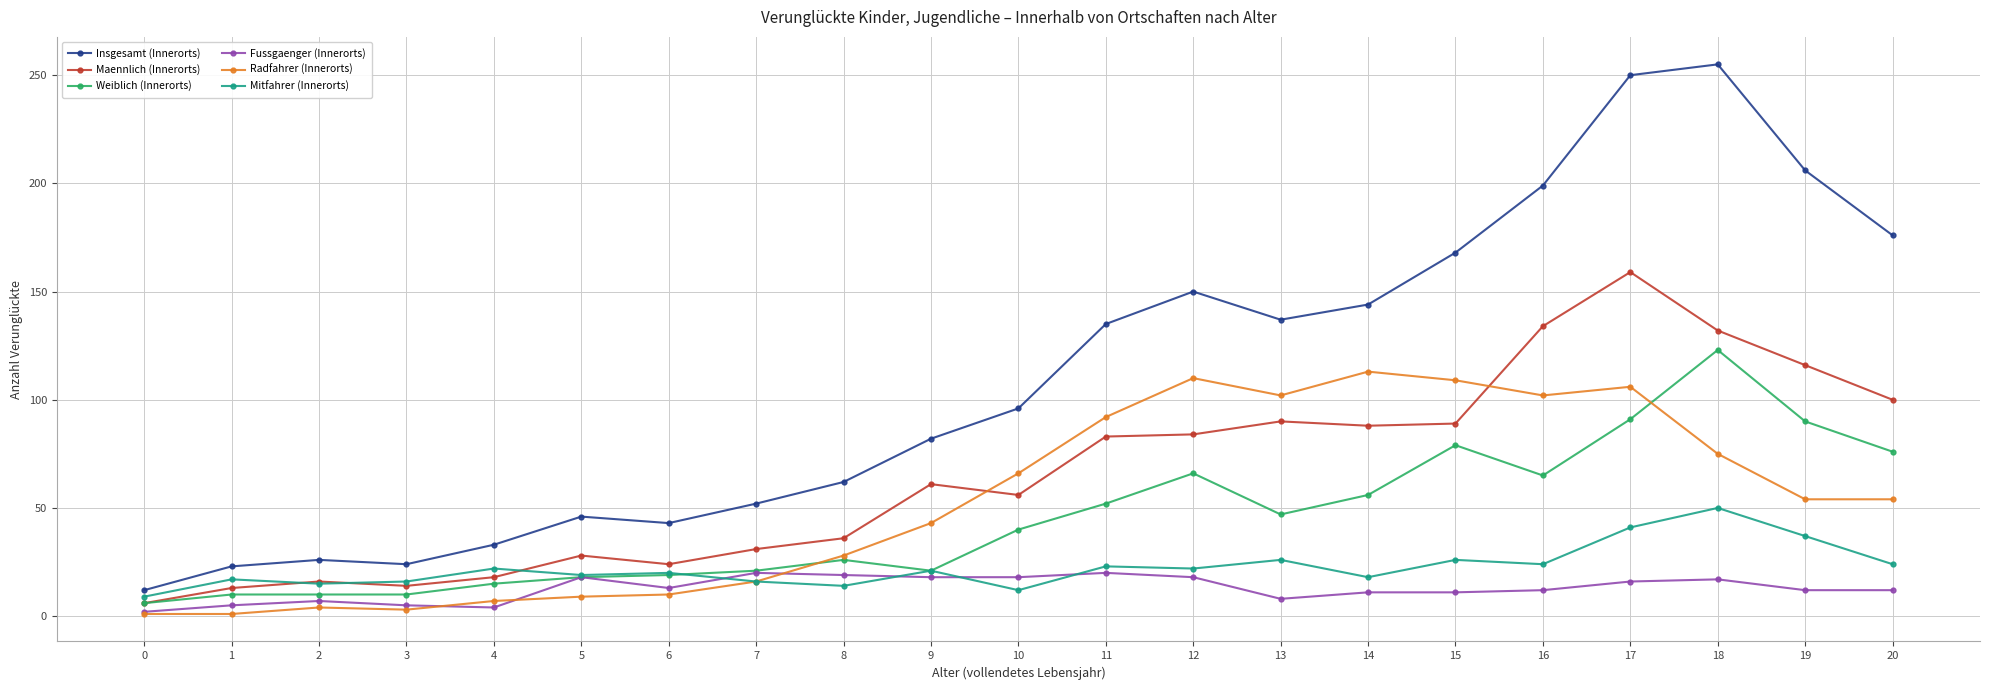

What is the maximum value shown in the chart?

255